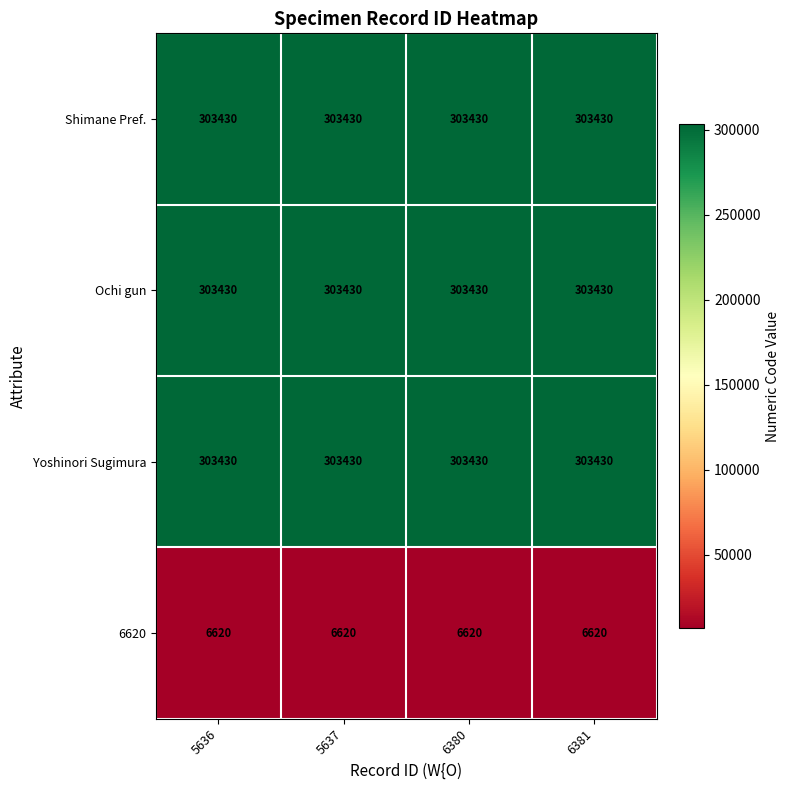

What is the difference between the highest and lowest values at 6381?

296810